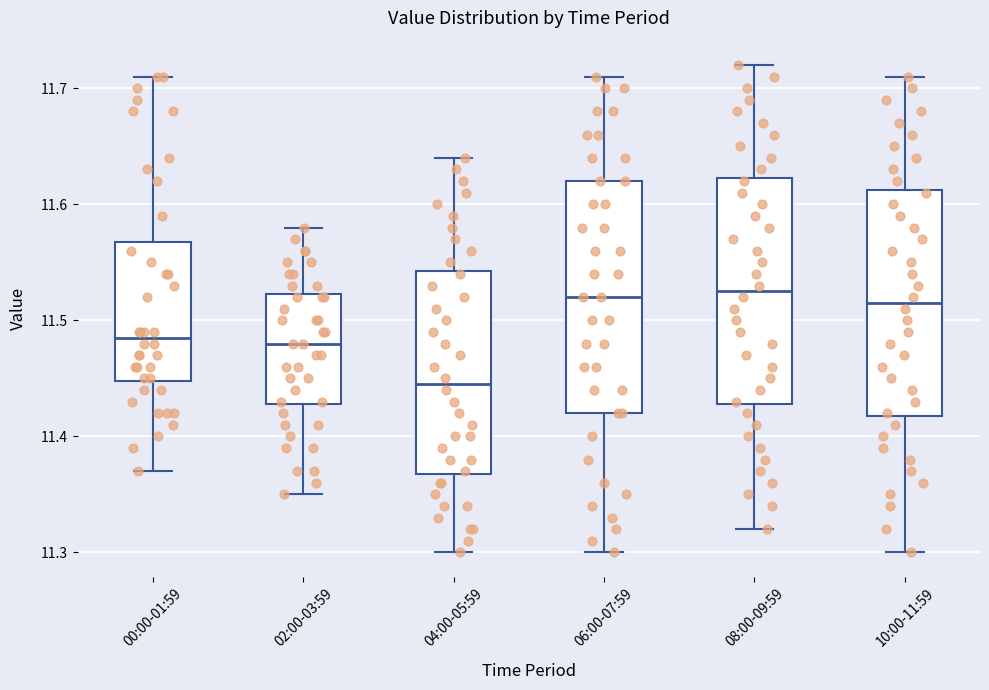

Reading left to right, read every box against the y-axis: the position of its median line, the range the box covers, and the ends of its whiskers. The values are not printed on the chart, so give them approximately, as read against the axis.

00:00-01:59: median 11.49, box 11.45 to 11.57, whiskers 11.37 to 11.71
02:00-03:59: median 11.48, box 11.43 to 11.52, whiskers 11.35 to 11.58
04:00-05:59: median 11.45, box 11.37 to 11.54, whiskers 11.30 to 11.64
06:00-07:59: median 11.52, box 11.42 to 11.62, whiskers 11.30 to 11.71
08:00-09:59: median 11.53, box 11.43 to 11.62, whiskers 11.32 to 11.72
10:00-11:59: median 11.52, box 11.42 to 11.61, whiskers 11.30 to 11.71